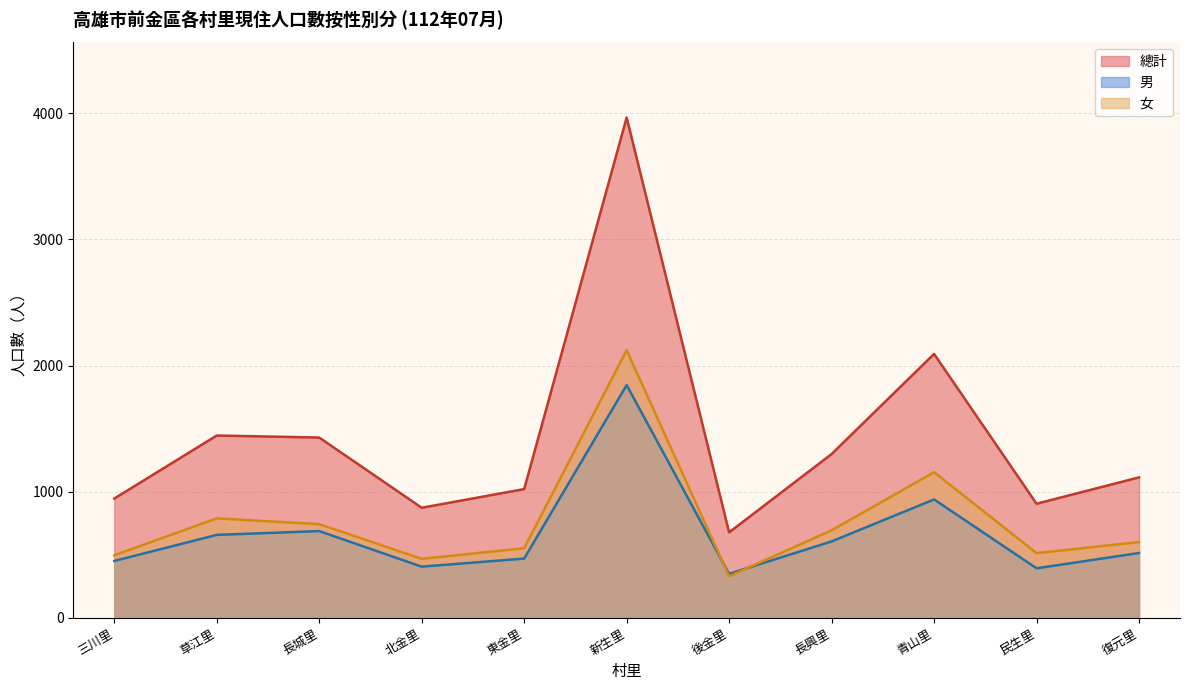

True or false: 女 has more than 2 points higher than both neighbors.

True